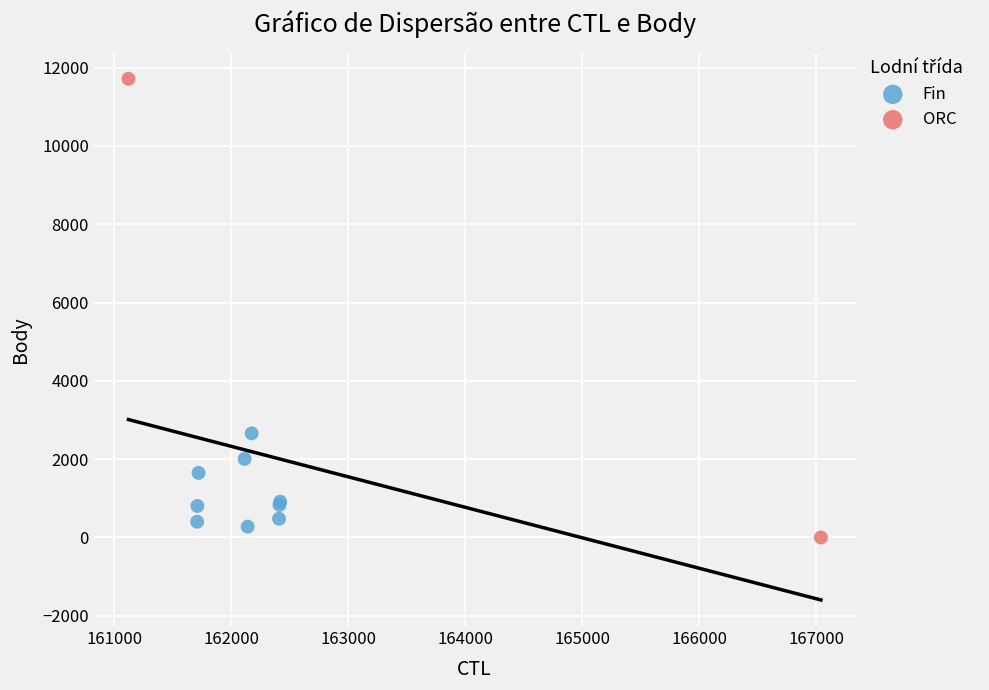

What are all the series names shown in the legend?

Fin, ORC